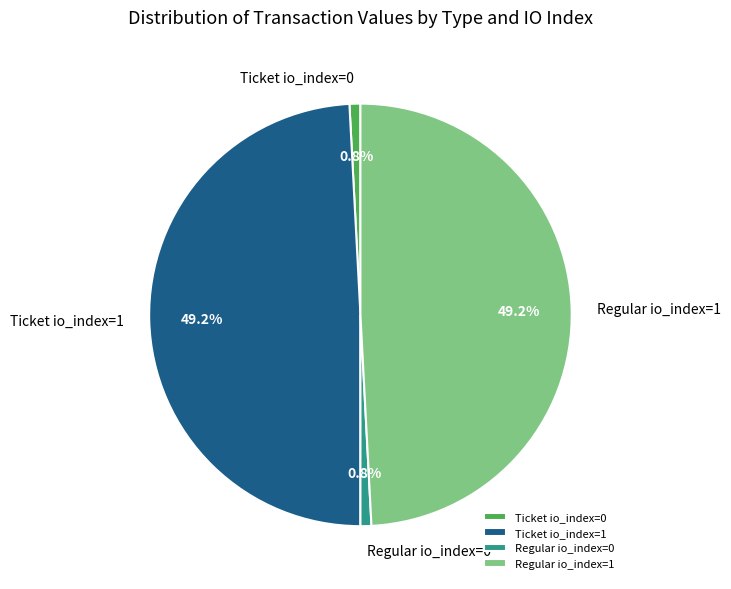

To the nearest percent, what percentage of the pie is Ticket io_index=0?

1%